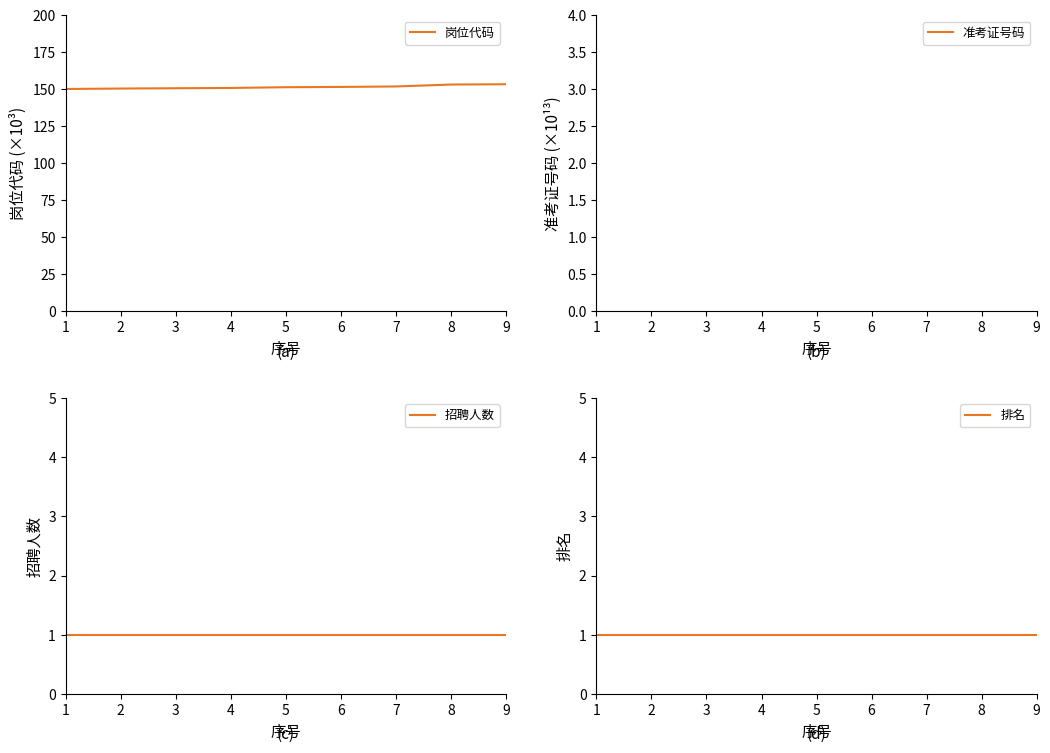

What is the maximum value for 岗位代码?

153.4